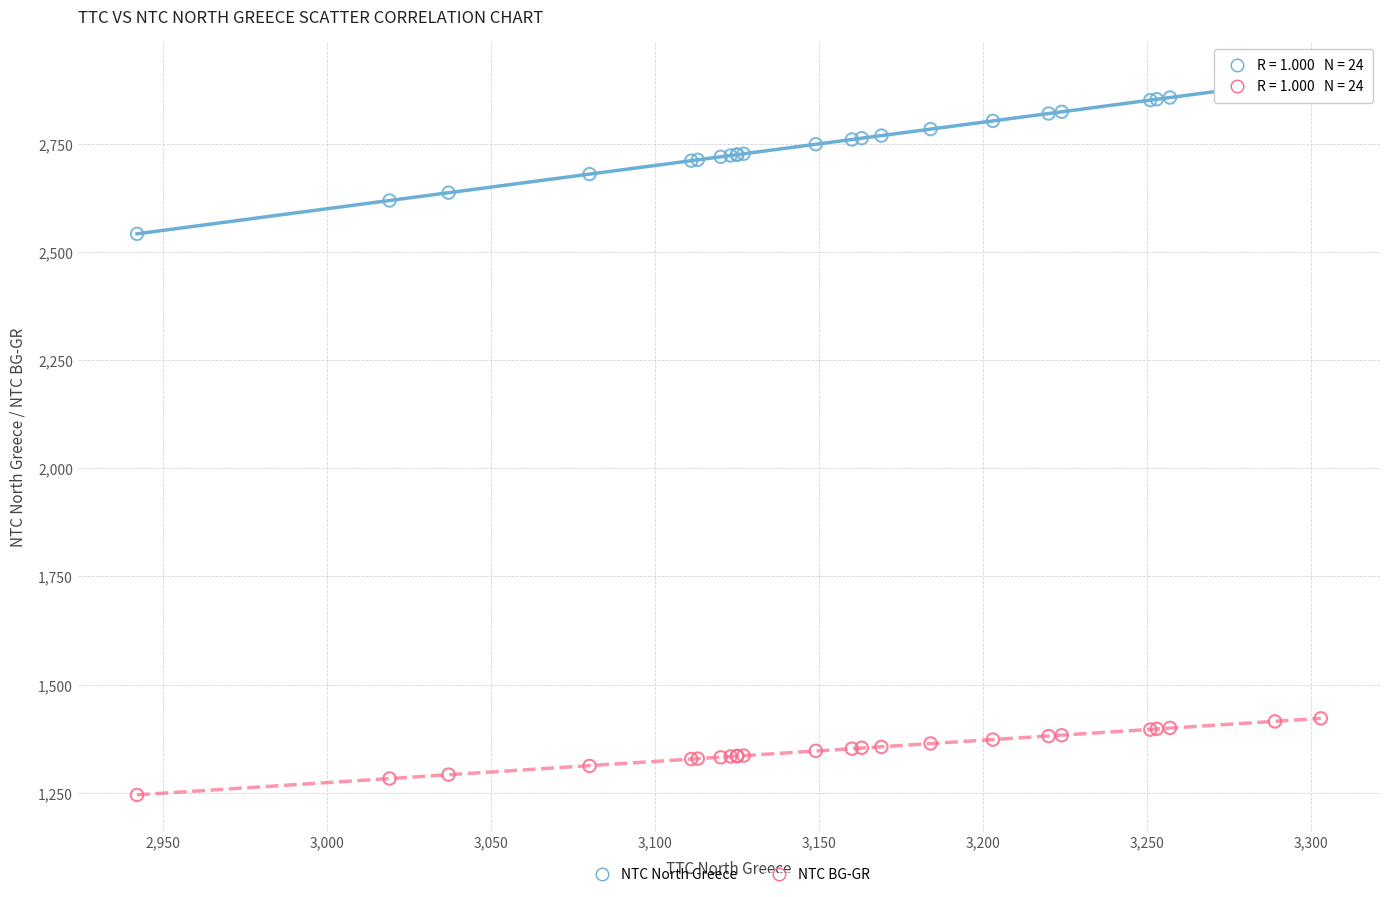

Across all series, what Y value is closest to 2074?

2542